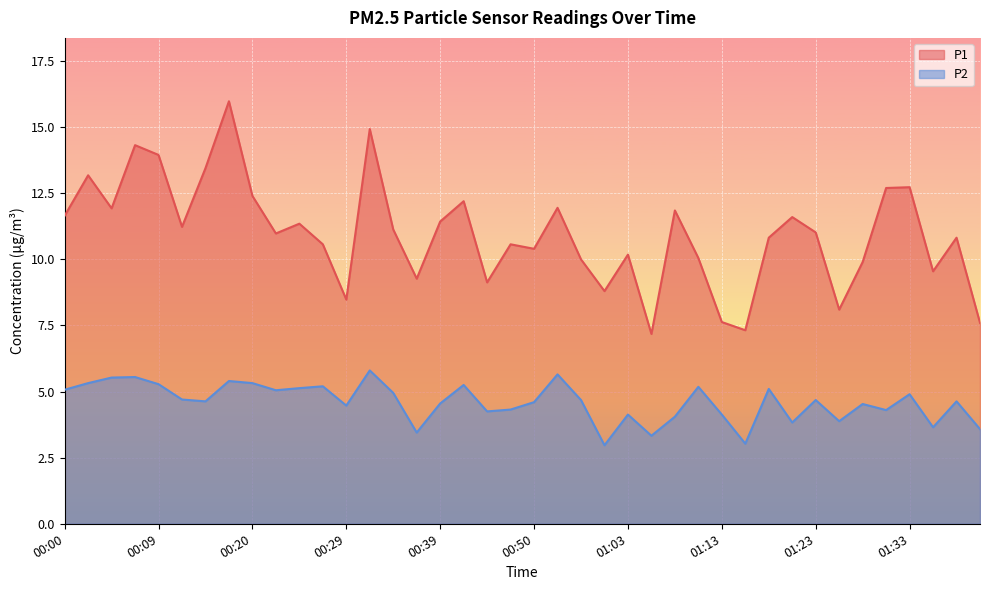

List the labels in order of P1 value, largest first.

00:17, 00:32, 00:07, 00:09, 00:15, 00:02, 01:33, 01:31, 00:20, 00:42, 00:52, 00:05, 01:08, 00:00, 01:21, 00:39, 00:25, 00:12, 00:34, 01:23, 00:22, 01:18, 01:38, 00:27, 00:47, 00:50, 01:03, 01:11, 00:58, 01:28, 01:36, 00:37, 00:45, 01:01, 00:29, 01:26, 01:13, 01:41, 01:16, 01:06